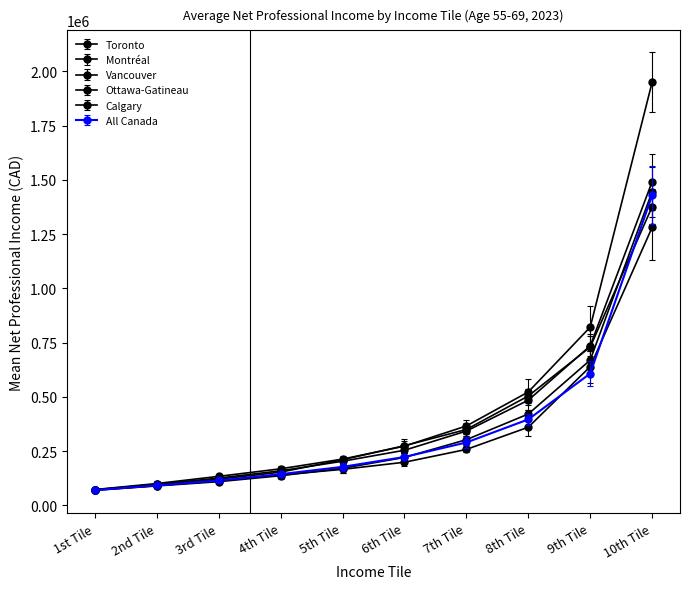

What is the sum of the Montréal values at 1st Tile and 5th Tile?

239575